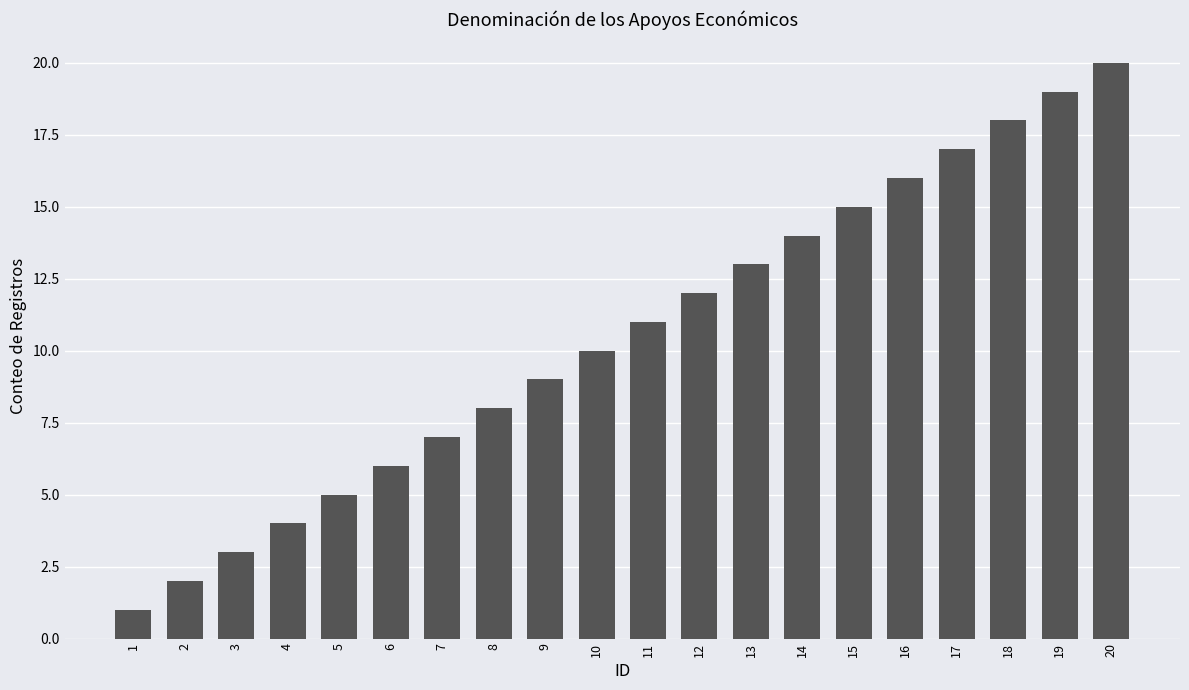

What is the difference between the values at 20 and 12?

8